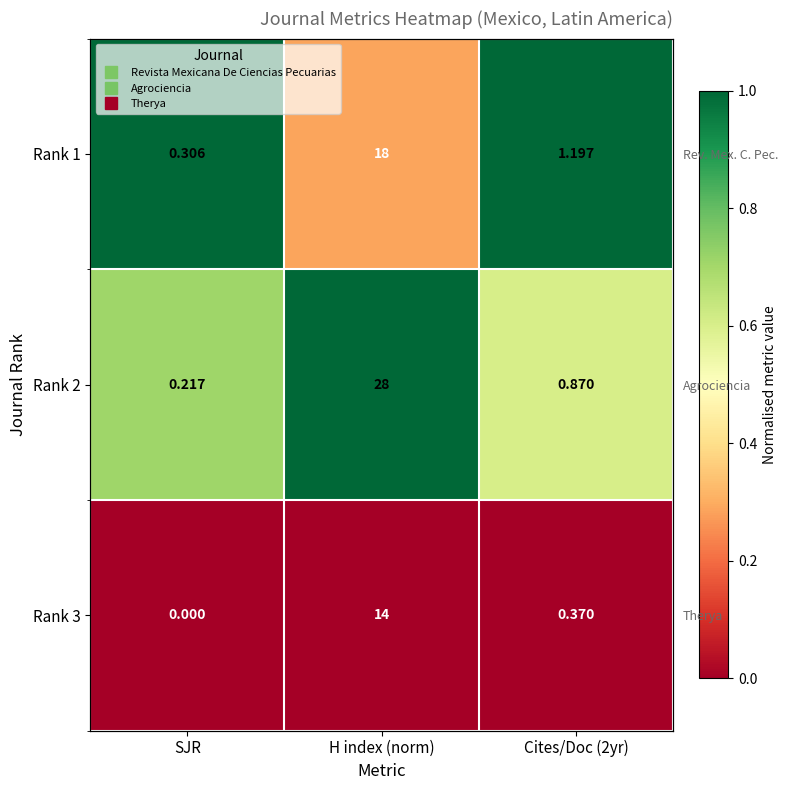

Between H index (norm) and SJR, which is larger?

SJR